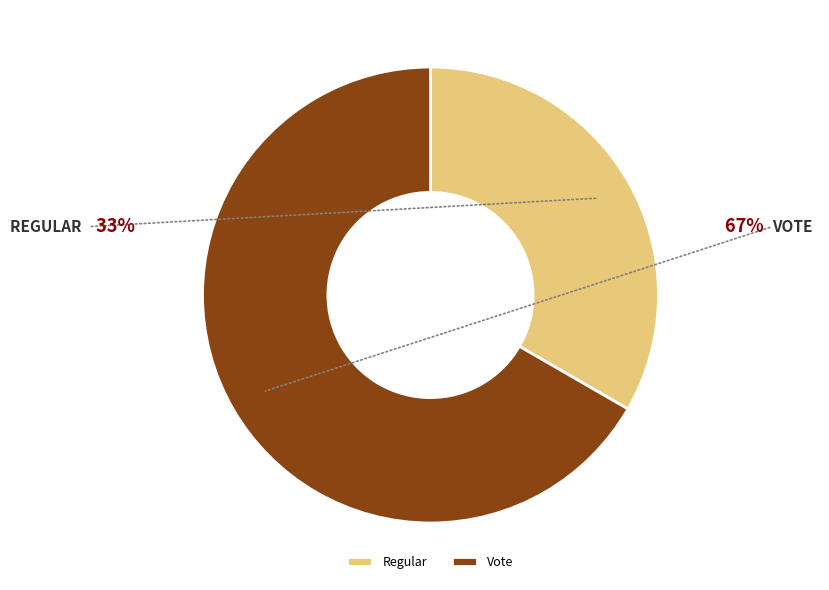

Approximately how many times larger is the value at Regular compared to Vote?

0.5